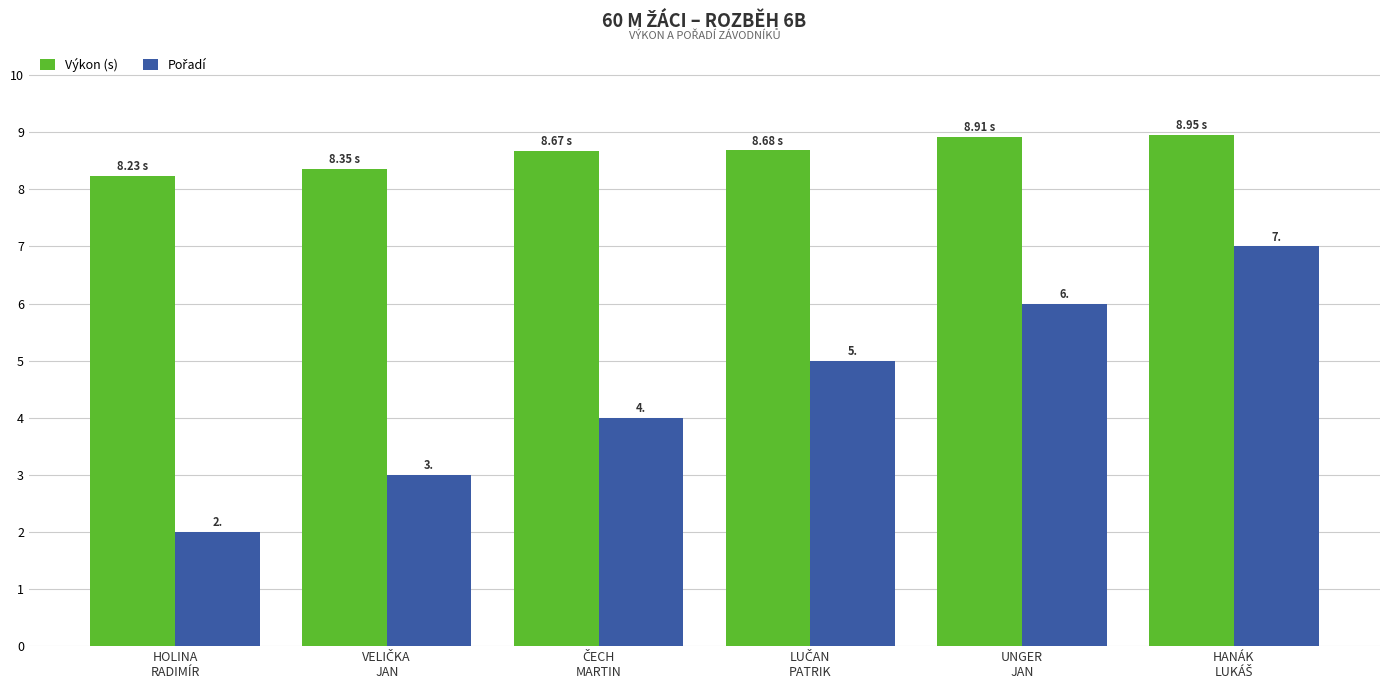

What is the difference between the maximum and minimum values in the Výkon (s) series?

0.7